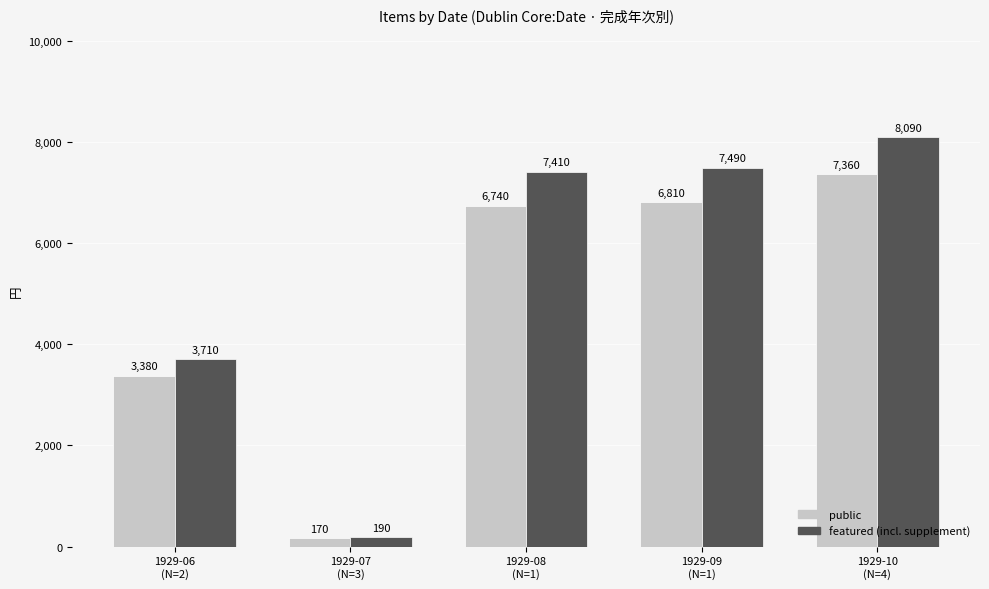

What is the average value of the public series?

4892